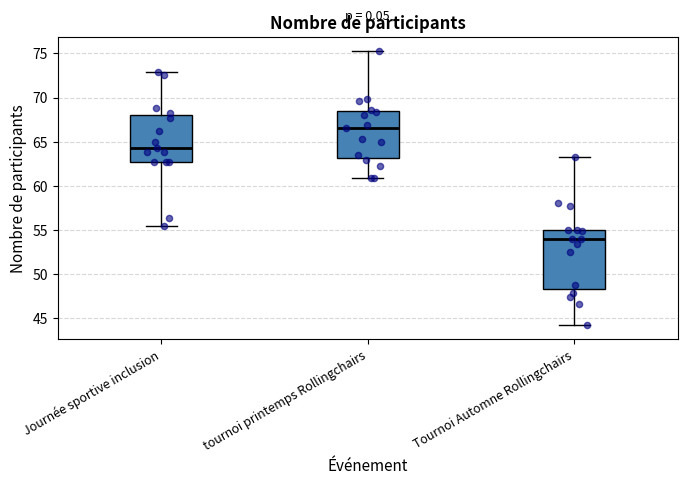

Reading left to right, read every box against the y-axis: the position of its median line, the range the box covers, and the ends of its whiskers. The values are not printed on the chart, so give them approximately, as read against the axis.

Journée sportive inclusion: median 64.5, box 62.5 to 68.0, whiskers 55.5 to 73.0
tournoi printemps Rollingchairs: median 66.5, box 63.0 to 68.5, whiskers 61.0 to 75.5
Tournoi Automne Rollingchairs: median 54.0, box 48.5 to 55.0, whiskers 44.0 to 63.5